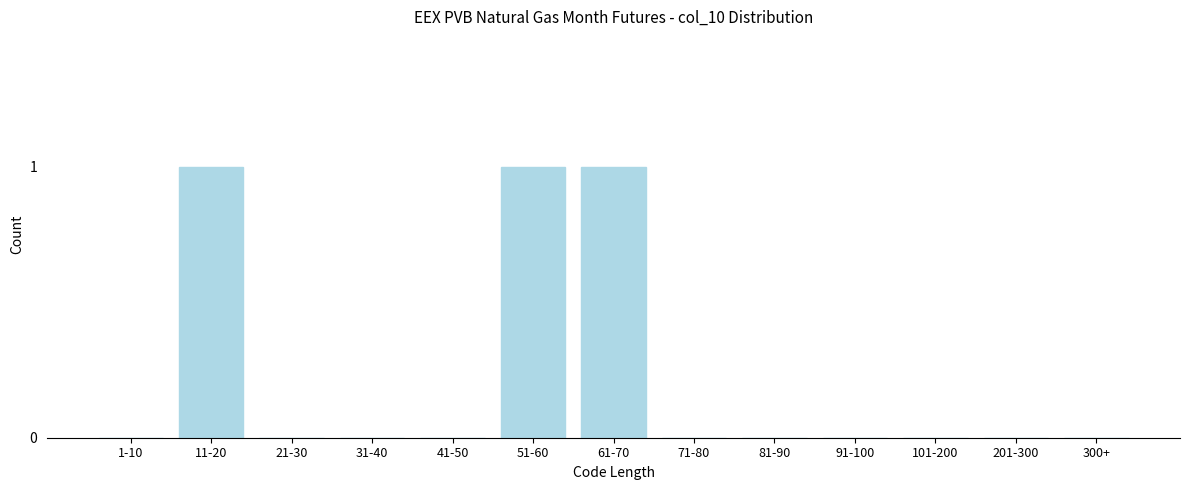

Reading right to left, what are all the values shown in this chart?

300+=0	201-300=0	101-200=0	91-100=0	81-90=0	71-80=0	61-70=1	51-60=1	41-50=0	31-40=0	21-30=0	11-20=1	1-10=0